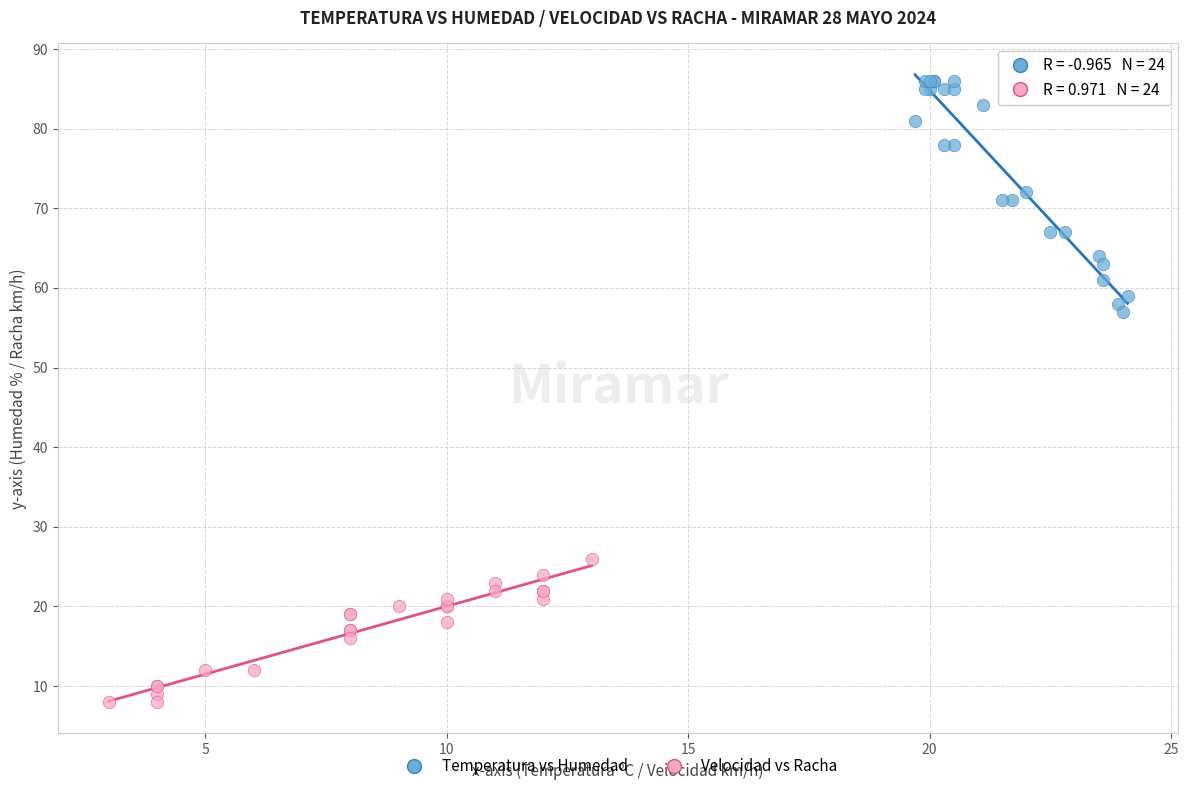

Which series contains the lowest Y value?

Velocidad vs Racha